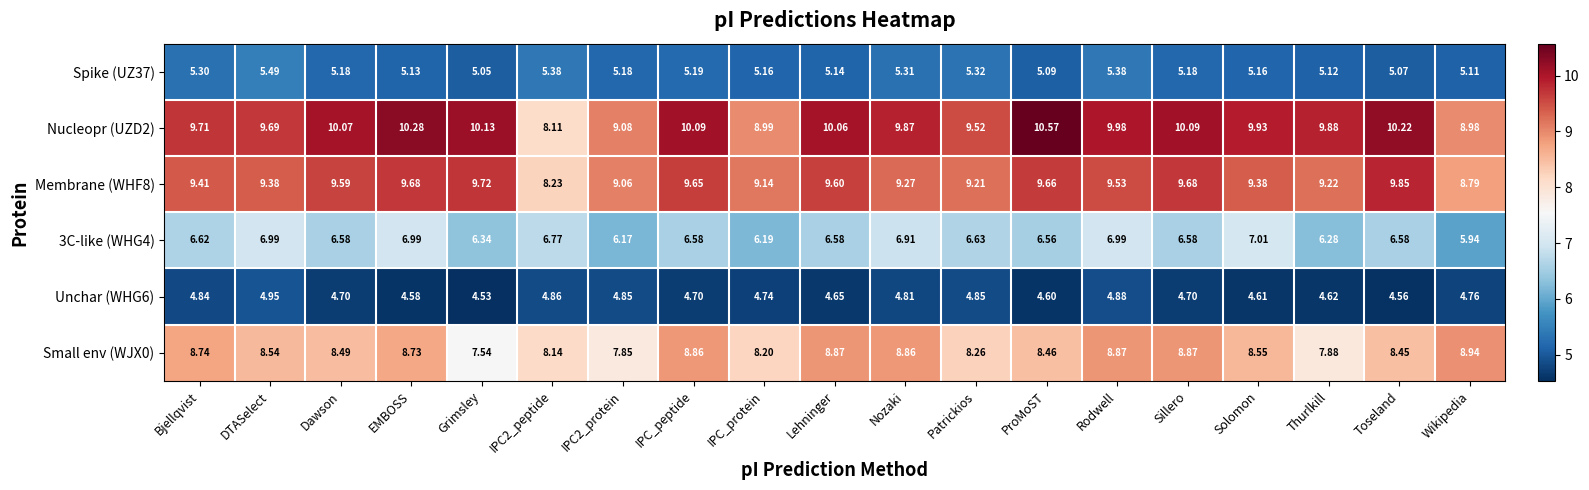

At which label is Nucleopr (UZD2) closest to 9?

IPC_protein